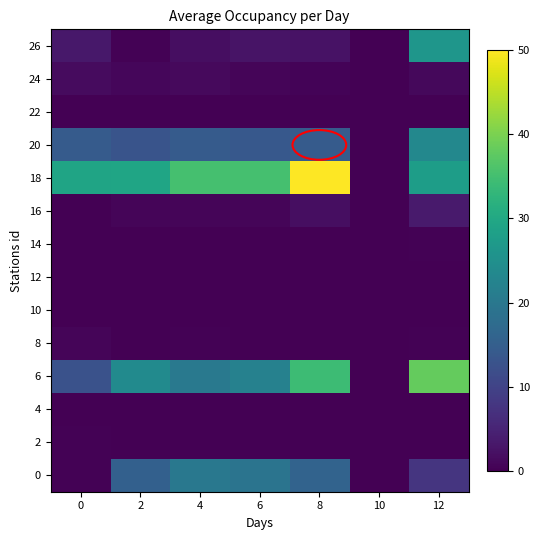

At which category is the sum across all series the highest?

12